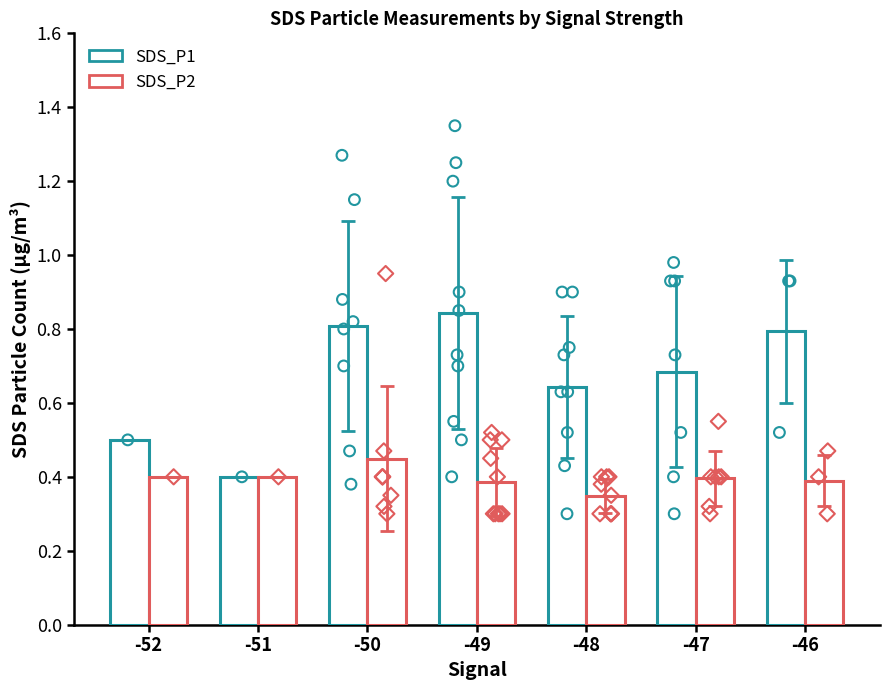

Which series contains the lowest Y value?

SDS_P2